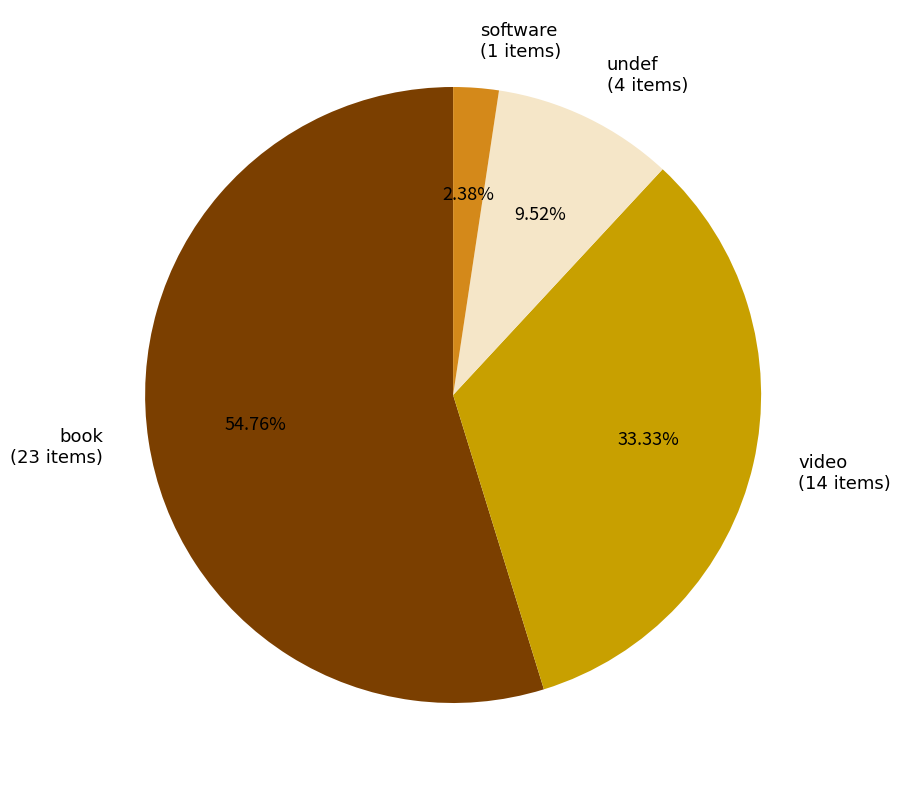

What is the total percentage of video and undef?

42.9%